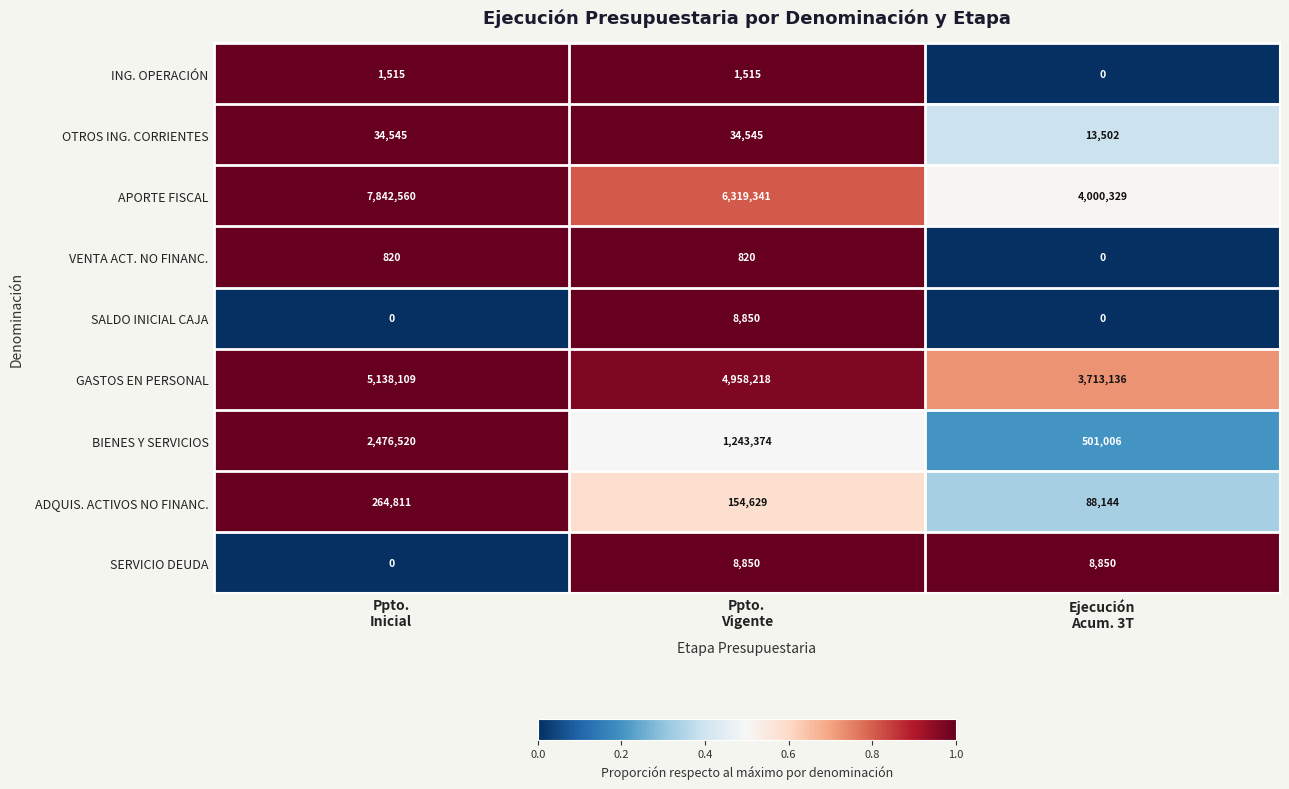

What is the lowest value of the OTROS ING. CORRIENTES series?

13502